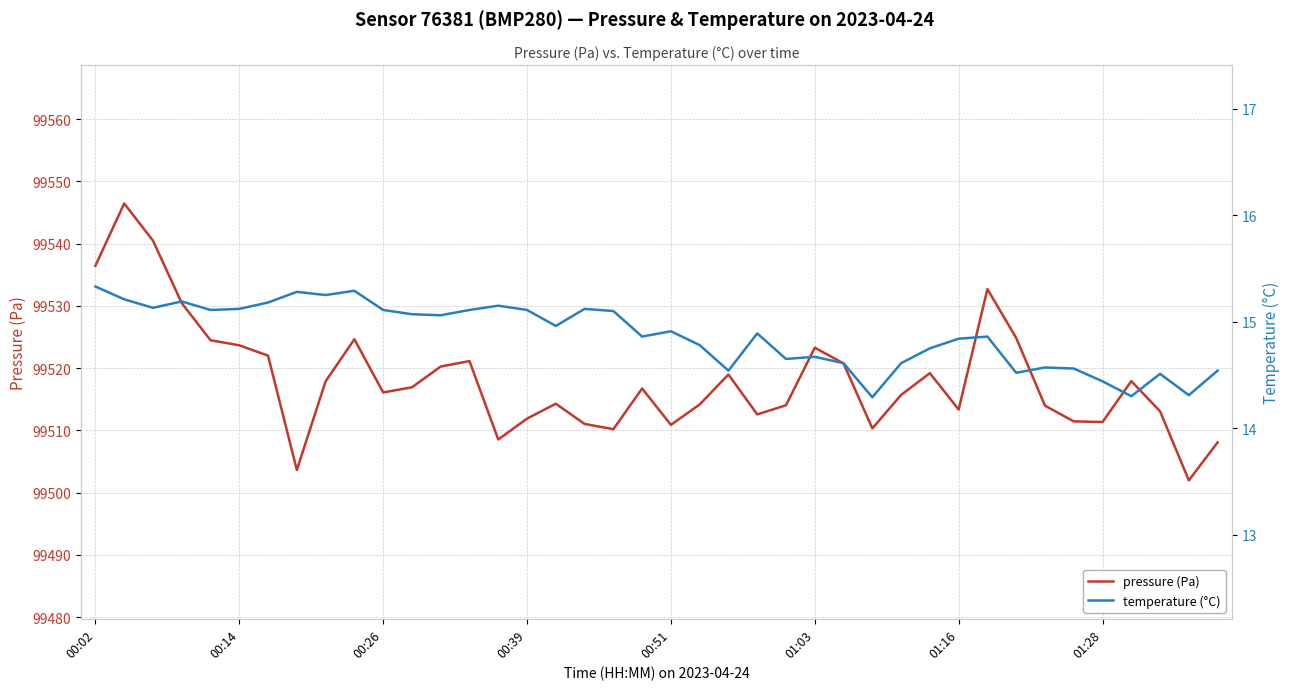

True or false: temperature (°C) and pressure (Pa) cross at least once.

False